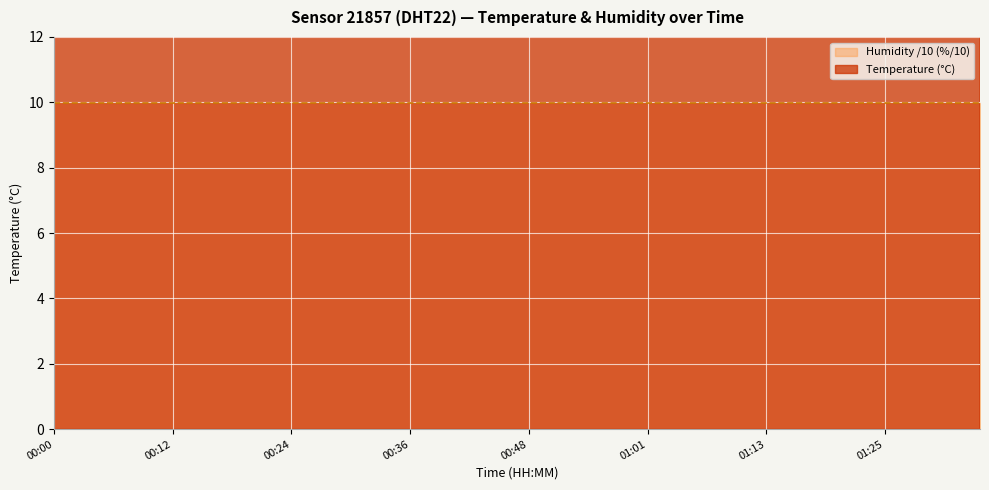

Count the values in the range 15 to 16.

13